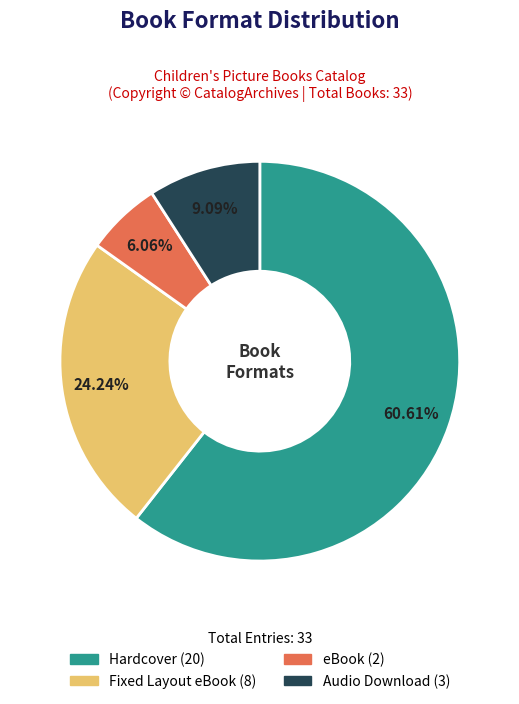

How many slices are in this pie chart?

4